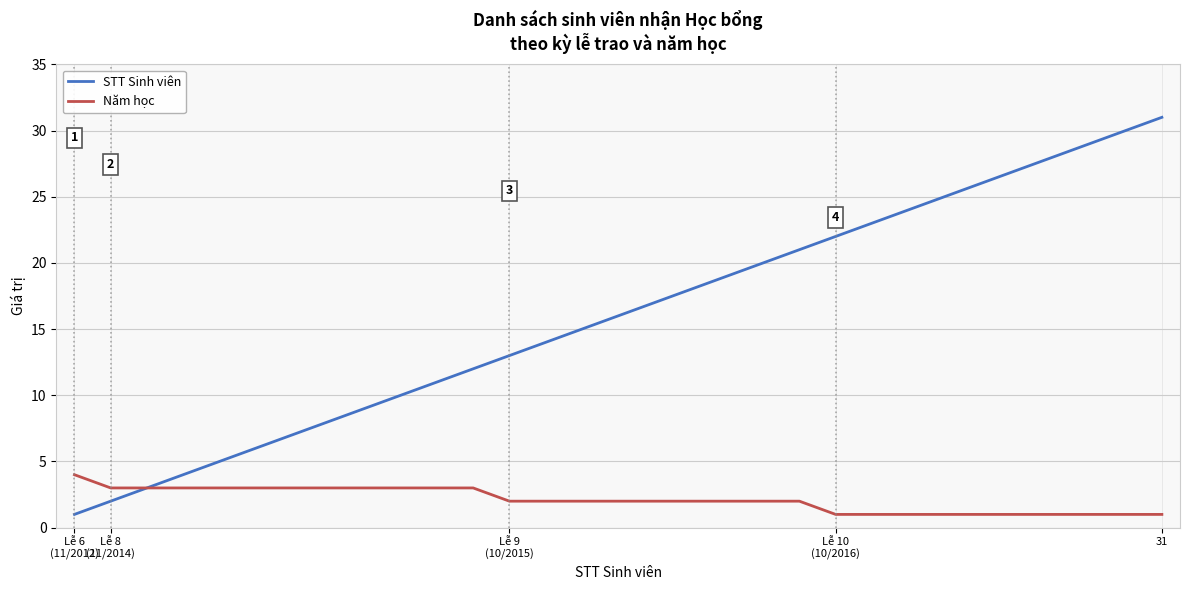

Which series has the largest total across all categories?

STT Sinh viên